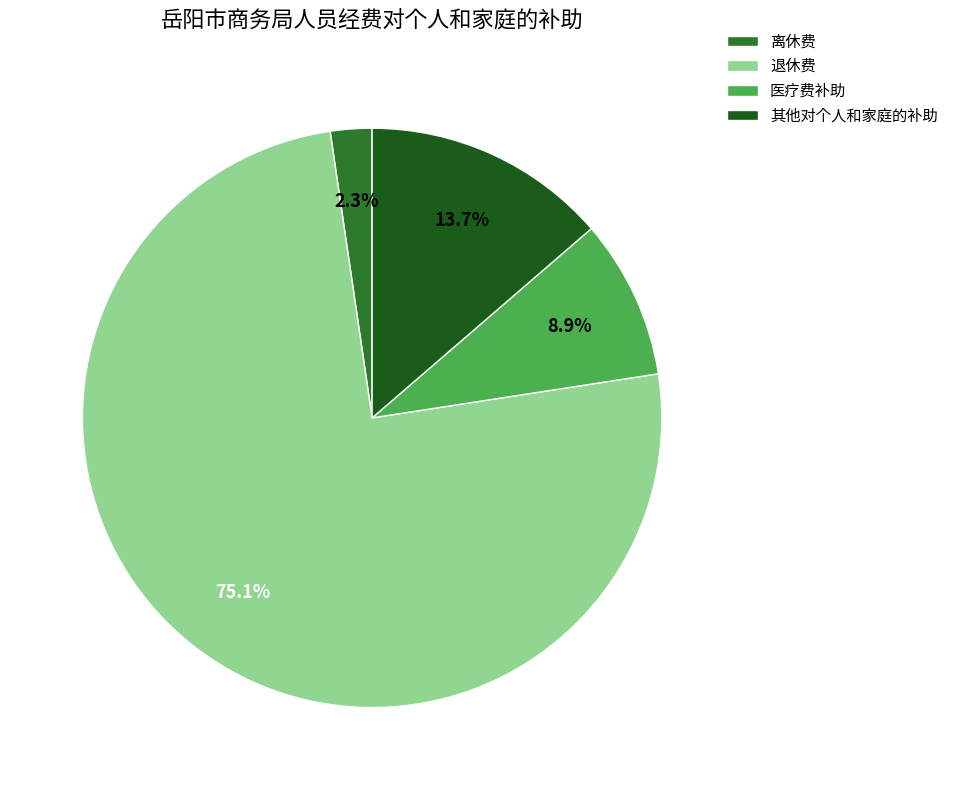

What is the majority slice?

退休费